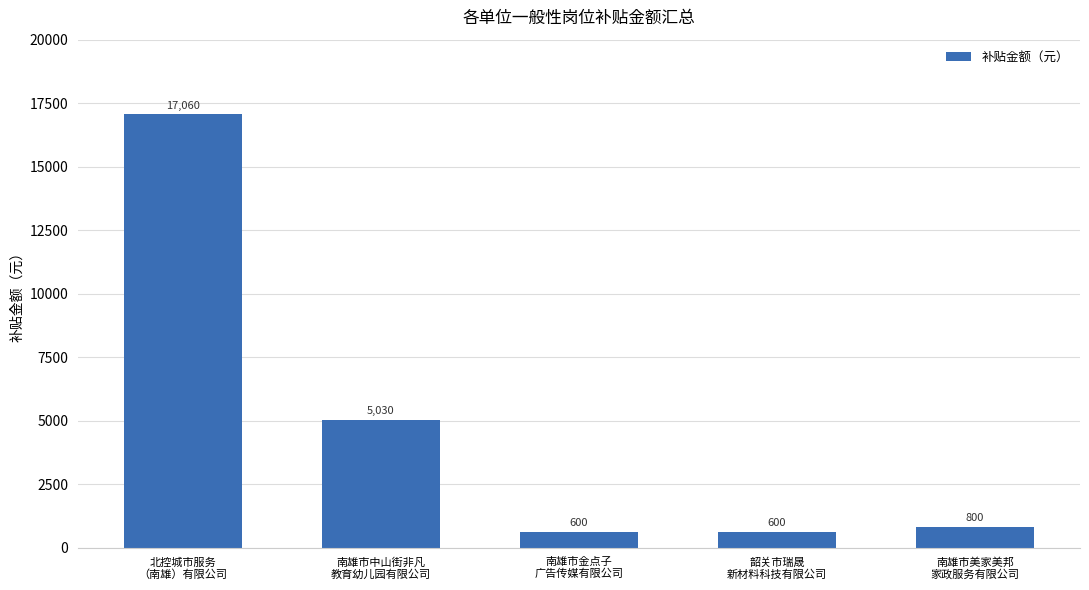

What is the greatest value displayed?

17060